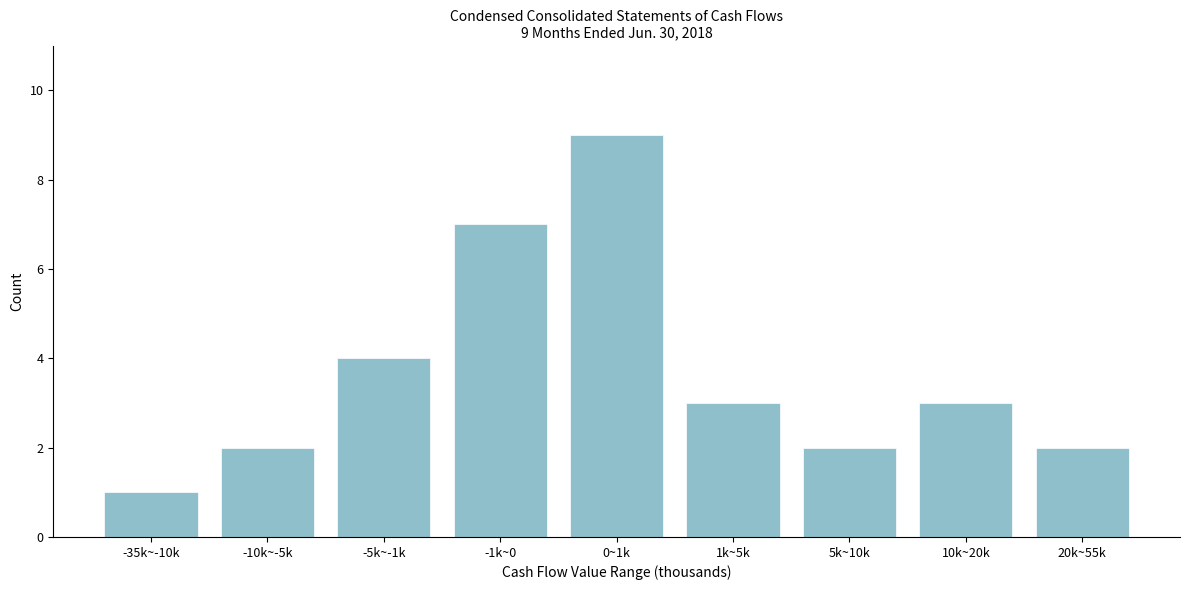

Reading right to left, what are all the values shown in this chart?

2	3	2	3	9	7	4	2	1